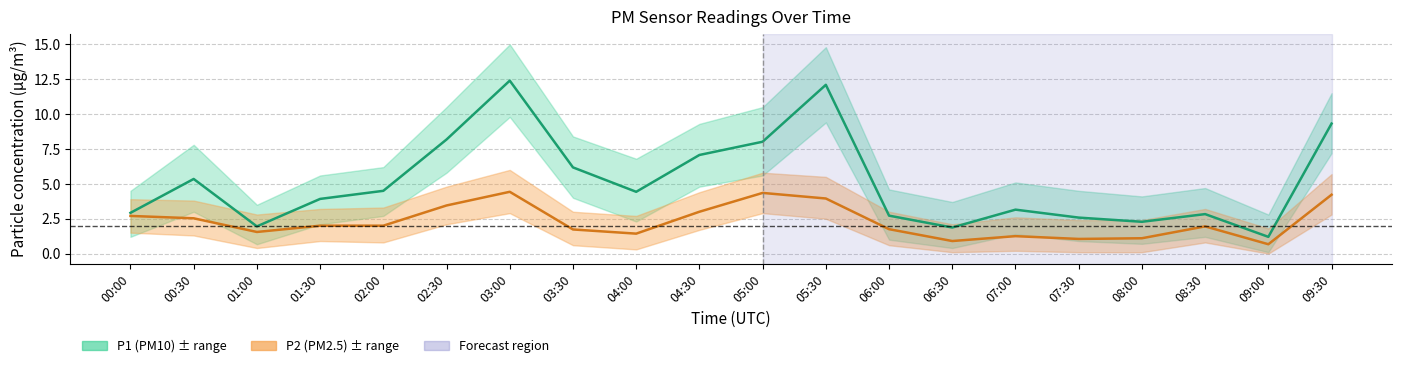

Between 04:30 and 06:00, which is larger?

04:30